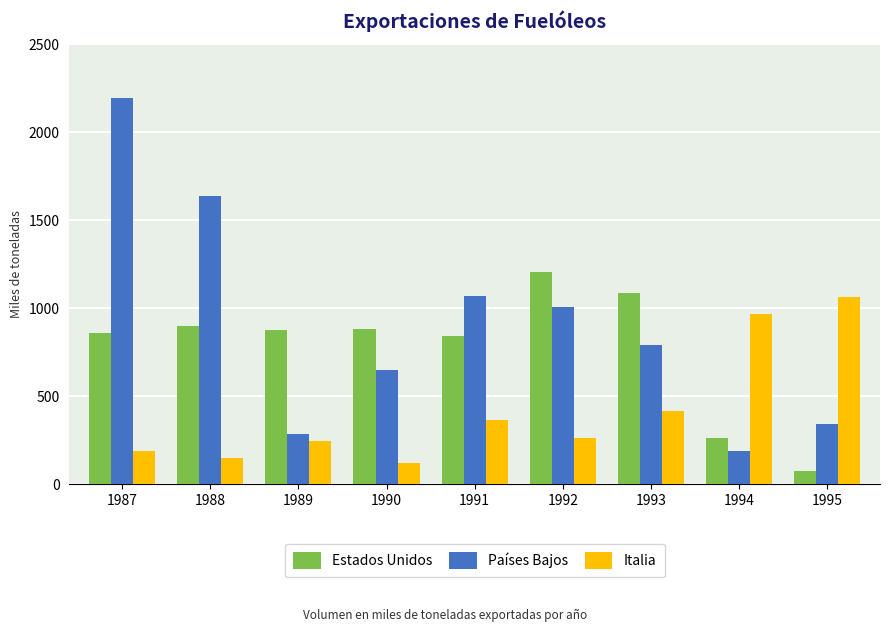

Where does the Países Bajos series first go above 792?

1987